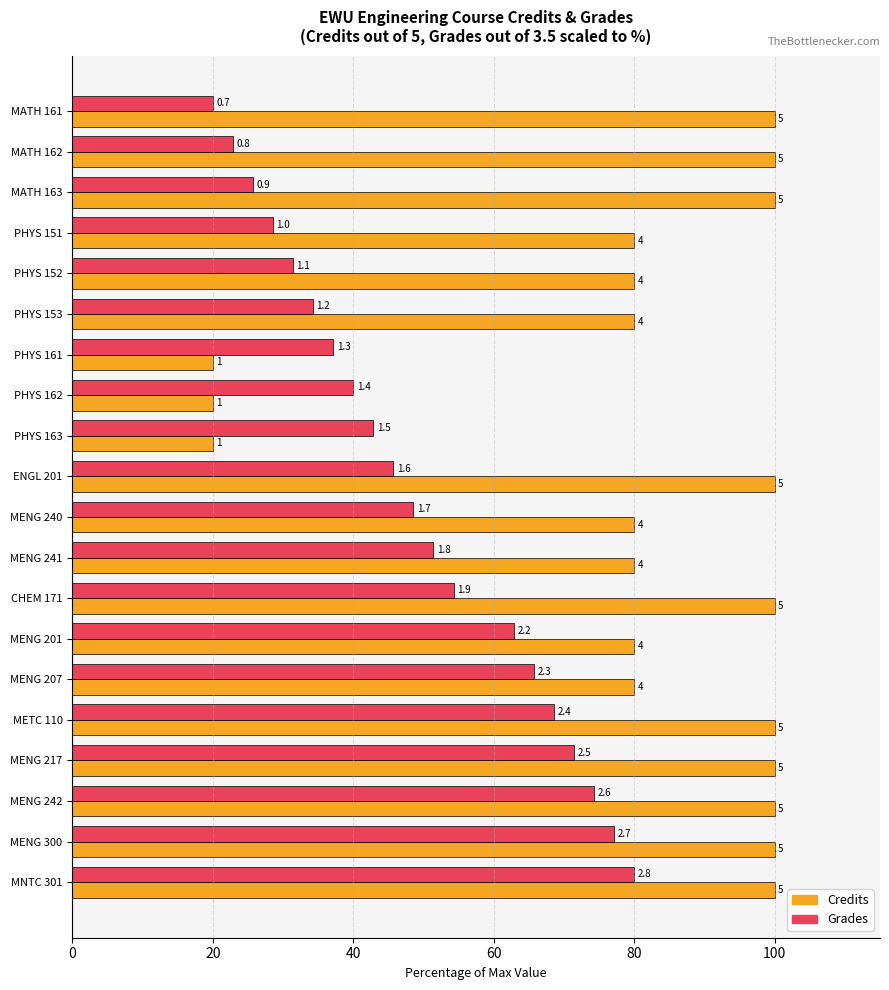

What are all the series names shown in the legend?

Credits, Grades